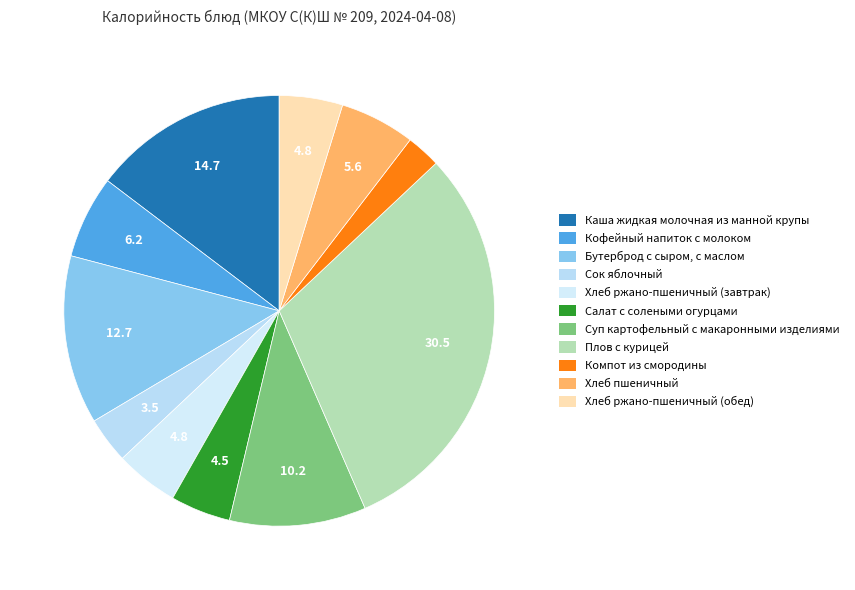

Between Суп картофельный с макаронными изделиями and Хлеб ржано-пшеничный (обед), which is larger?

Суп картофельный с макаронными изделиями